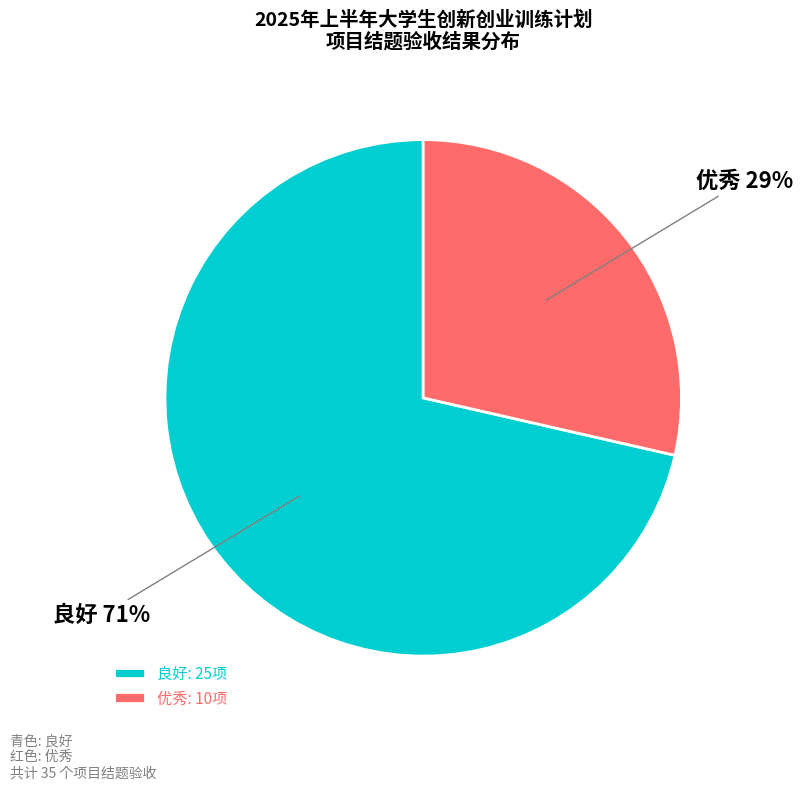

Does any single category account for the majority?

Yes